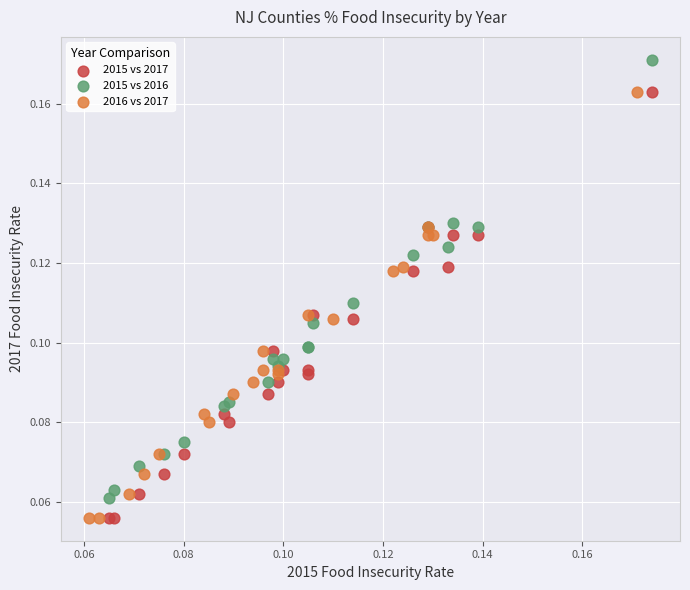

Which series has the largest Y range (max minus min)?

2015 vs 2016